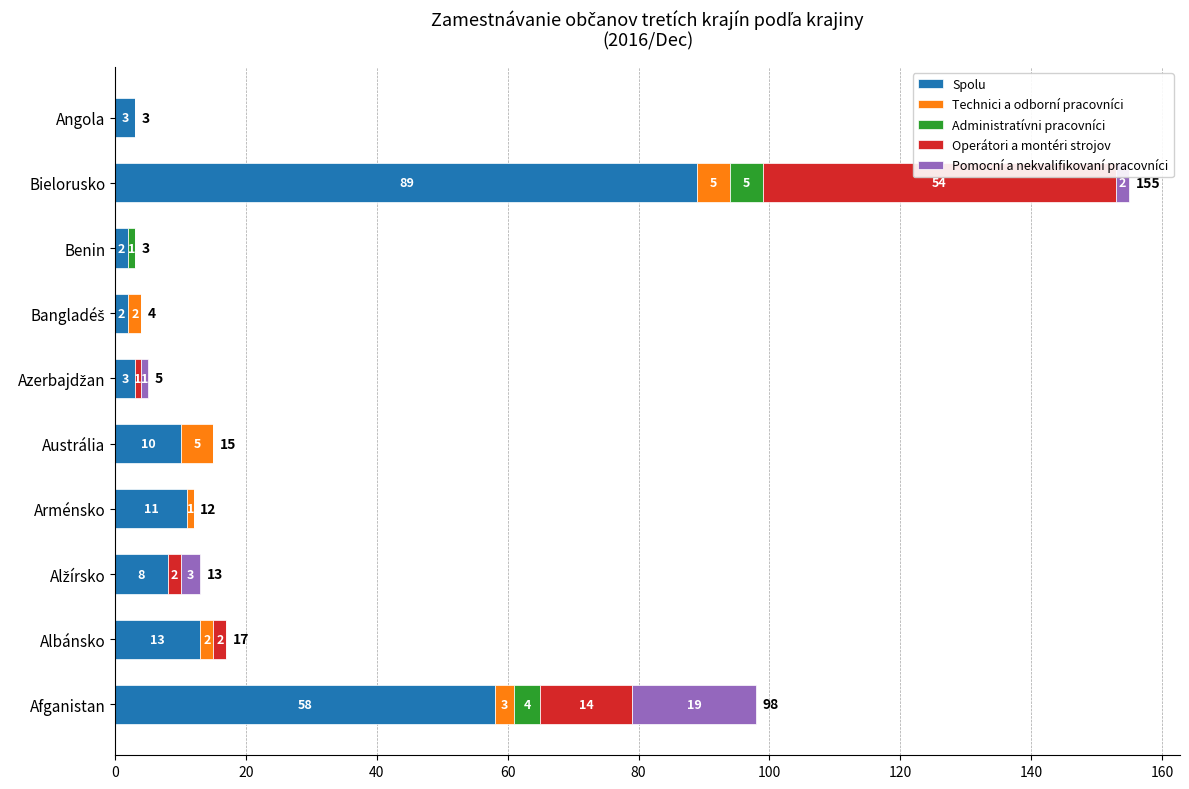

Is it true that Spolu equals 89 at Bielorusko?

True